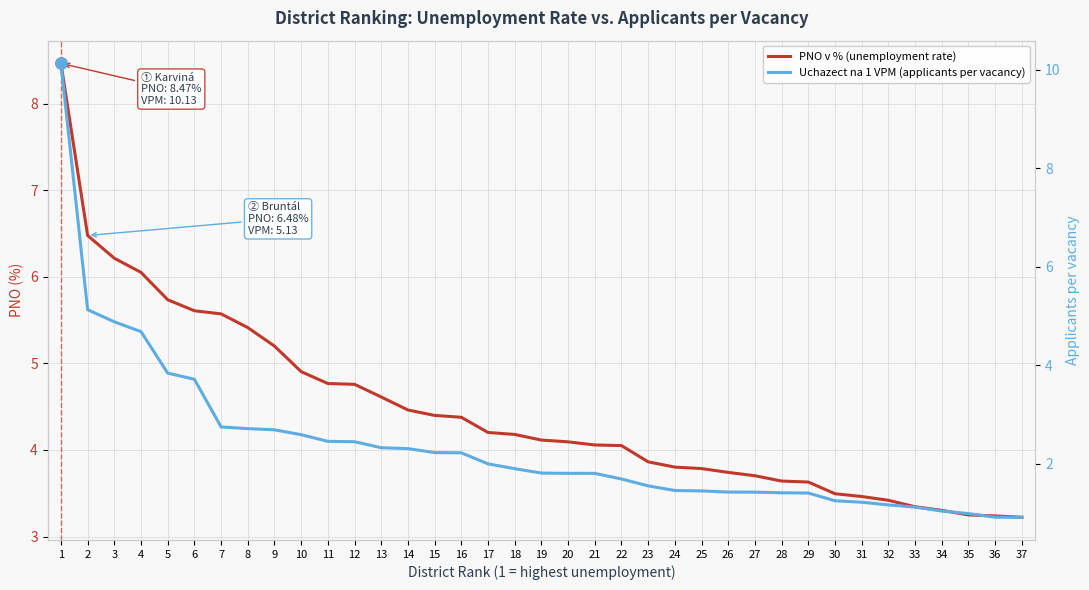

Reading left to right, list all the values displayed in this chart.

PNO v % (unemployment rate): 8.5	6.5	6.2	6.1	5.7	5.6	5.6	5.4	5.2	4.9	4.8	4.8	4.6	4.5	4.4	4.4	4.2	4.2	4.1	4.1	4.1	4.1	3.9	3.8	3.8	3.7	3.7	3.6	3.6	3.5	3.5	3.4	3.3	3.3	3.2	3.2	3.2
Uchazect na 1 VPM (applicants per vacancy): 10.1	5.1	4.9	4.7	3.8	3.7	2.7	2.7	2.7	2.6	2.5	2.4	2.3	2.3	2.2	2.2	2.0	1.9	1.8	1.8	1.8	1.7	1.5	1.5	1.4	1.4	1.4	1.4	1.4	1.2	1.2	1.2	1.1	1.0	1.0	0.9	0.9